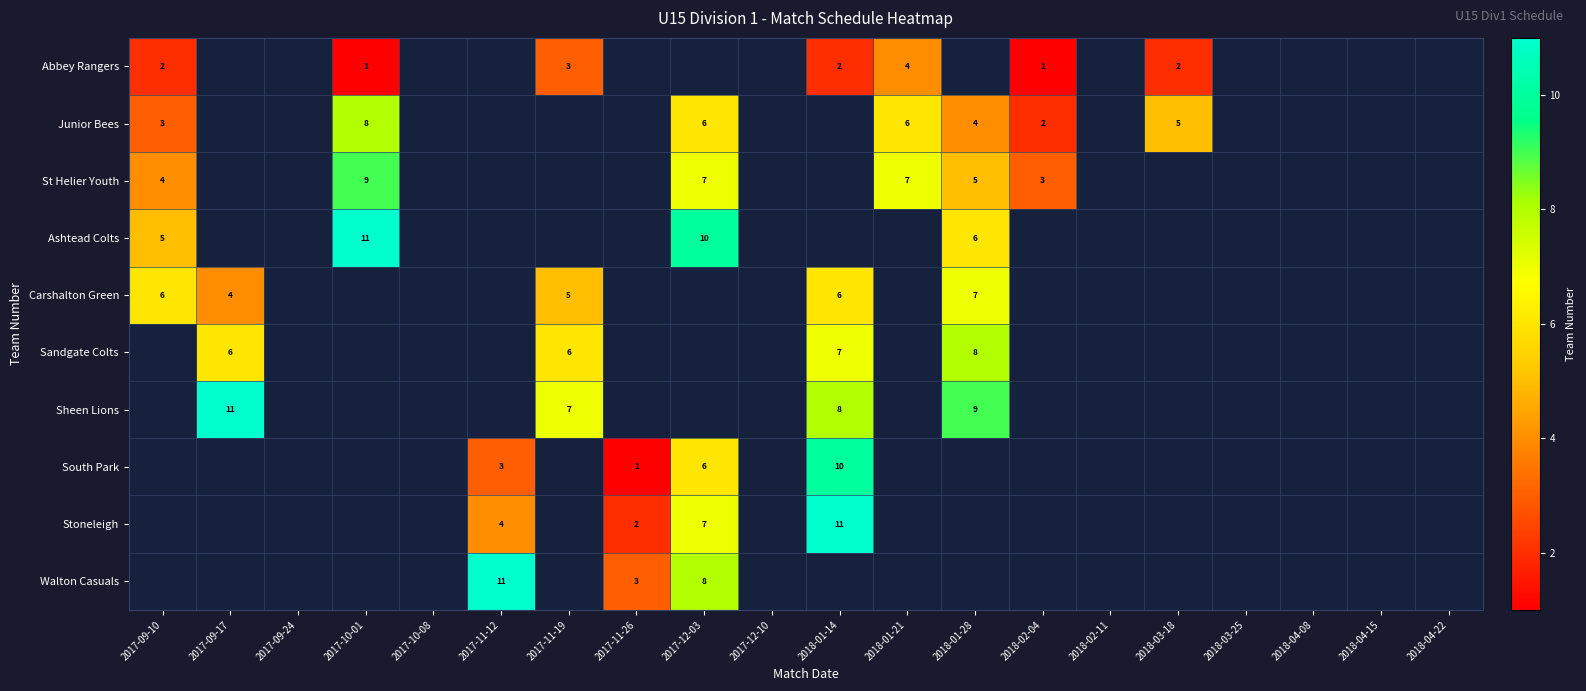

Is it true that Ashtead Colts equals 2 at 2018-01-28?

False